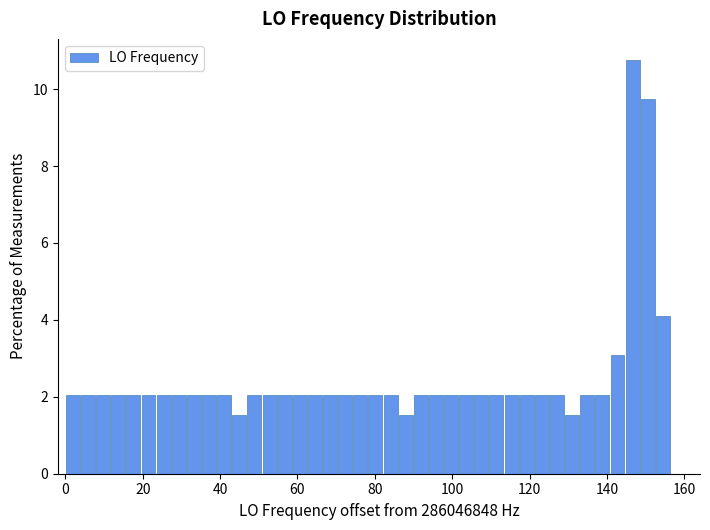

Read against the x-axis, roughly where is the centre of the tallest bar?

146